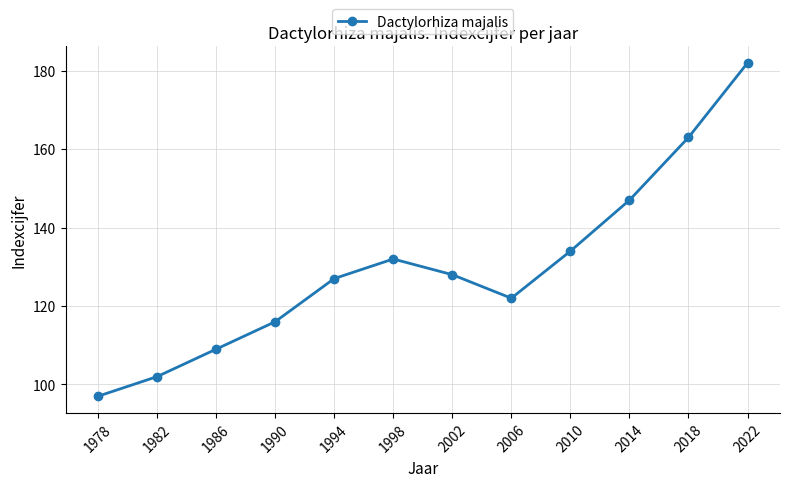

What is the greatest value displayed?

182